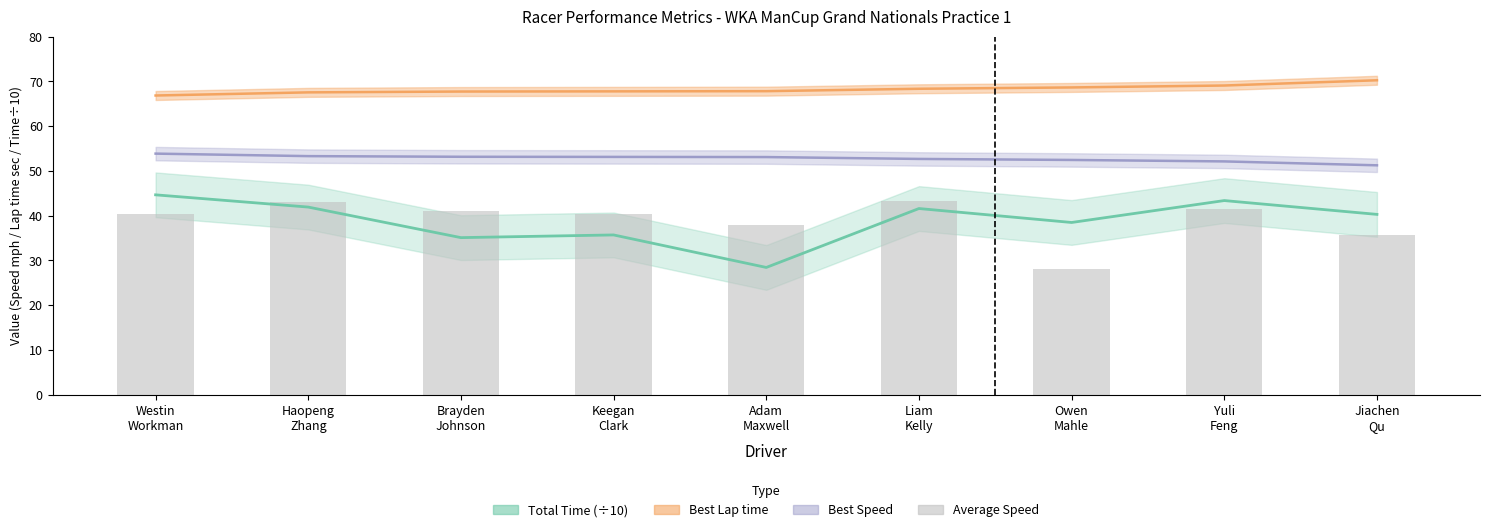

What position from the right is Liam
Kelly?

4